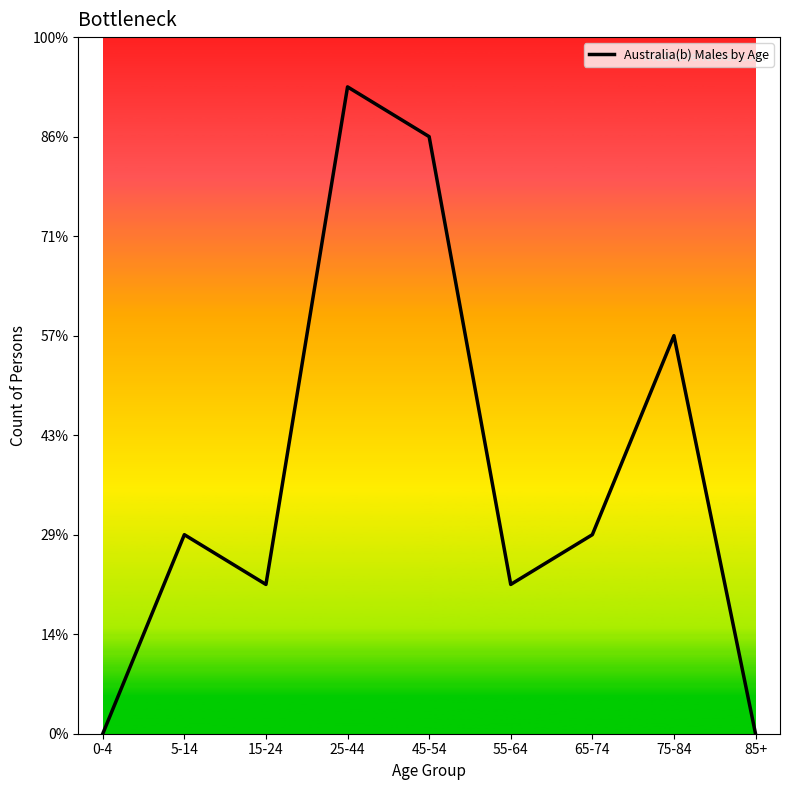

Does the chart display data point markers on the line(s)?

No